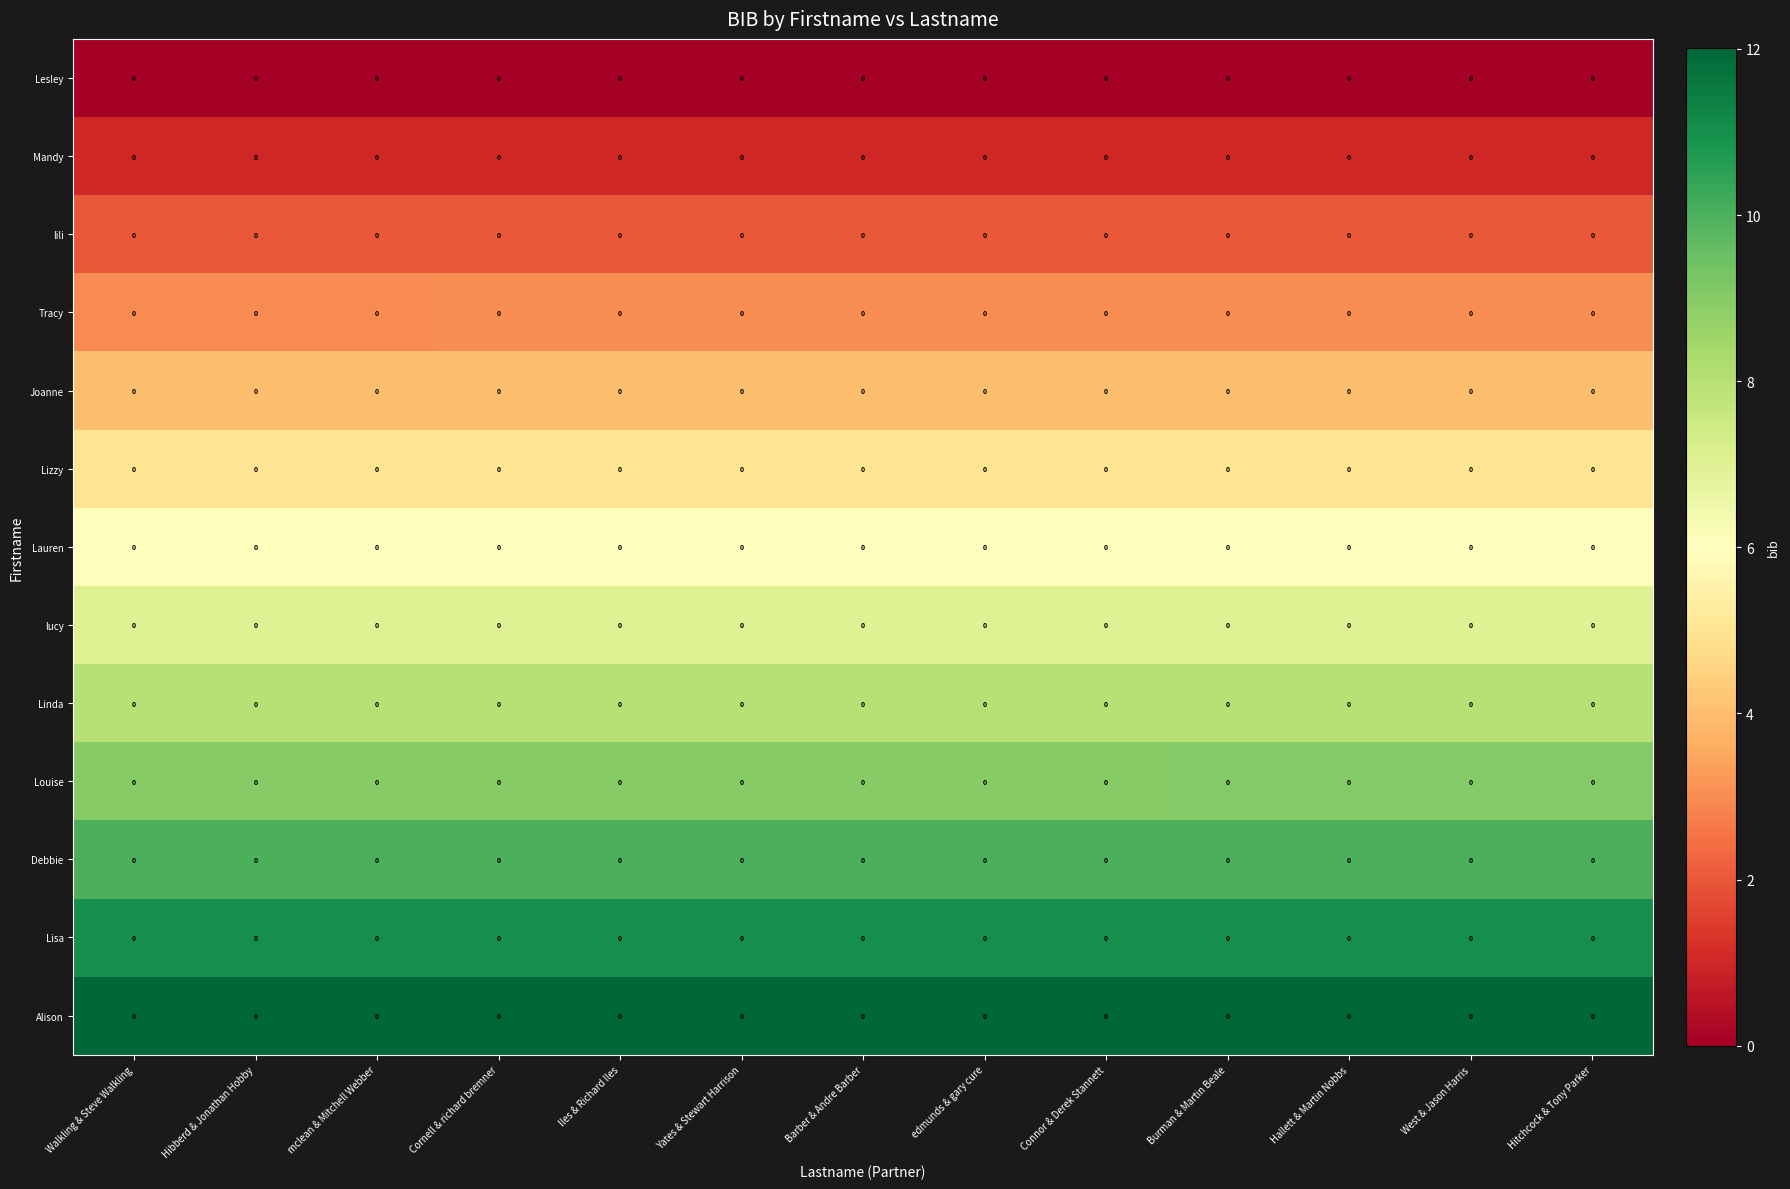

Between Barber & Andre Barber and Hitchcock & Tony Parker, which is larger?

Hitchcock & Tony Parker